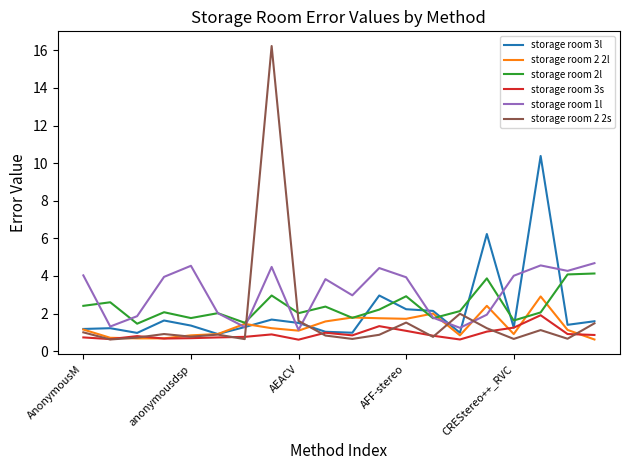

What is the smallest value displayed?

0.6